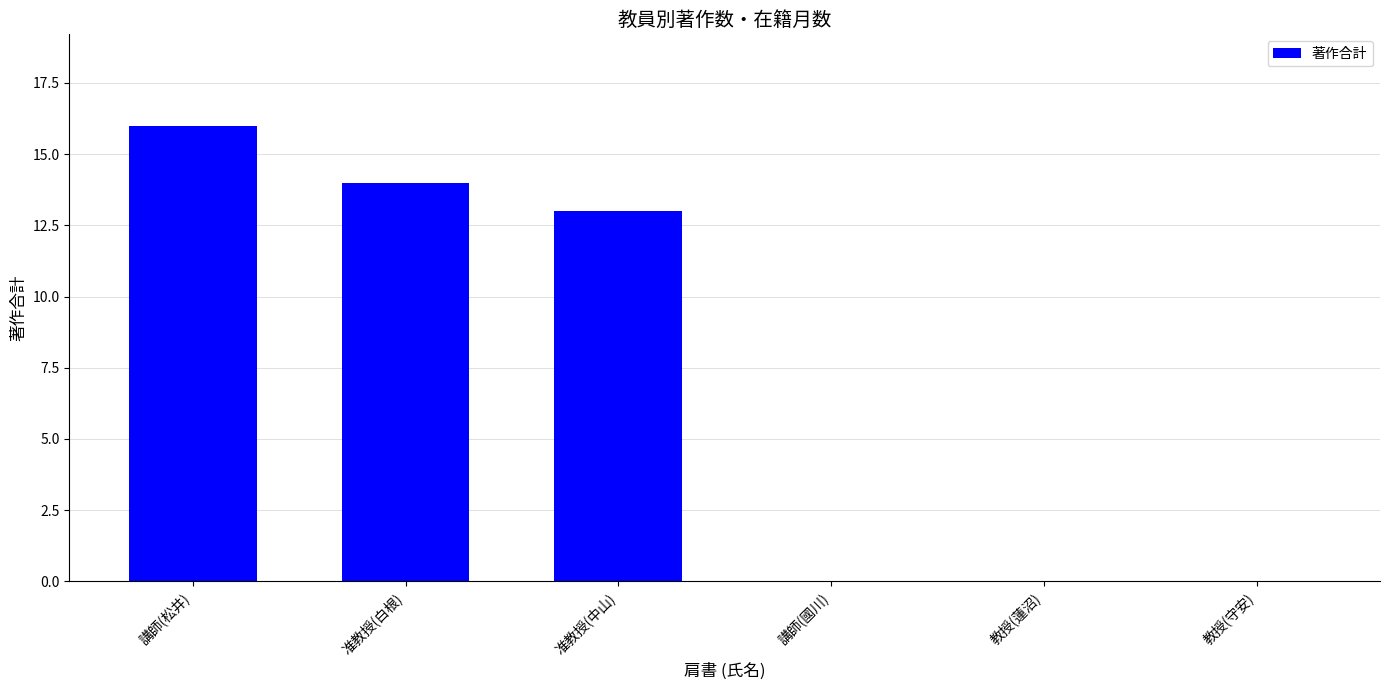

What is the greatest value displayed?

16